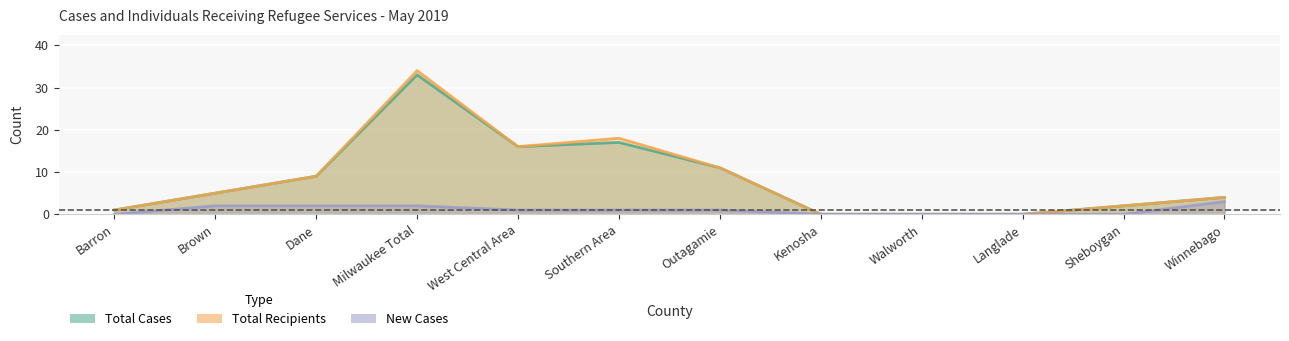

At which label is Total Cases closest to 16?

West Central Area